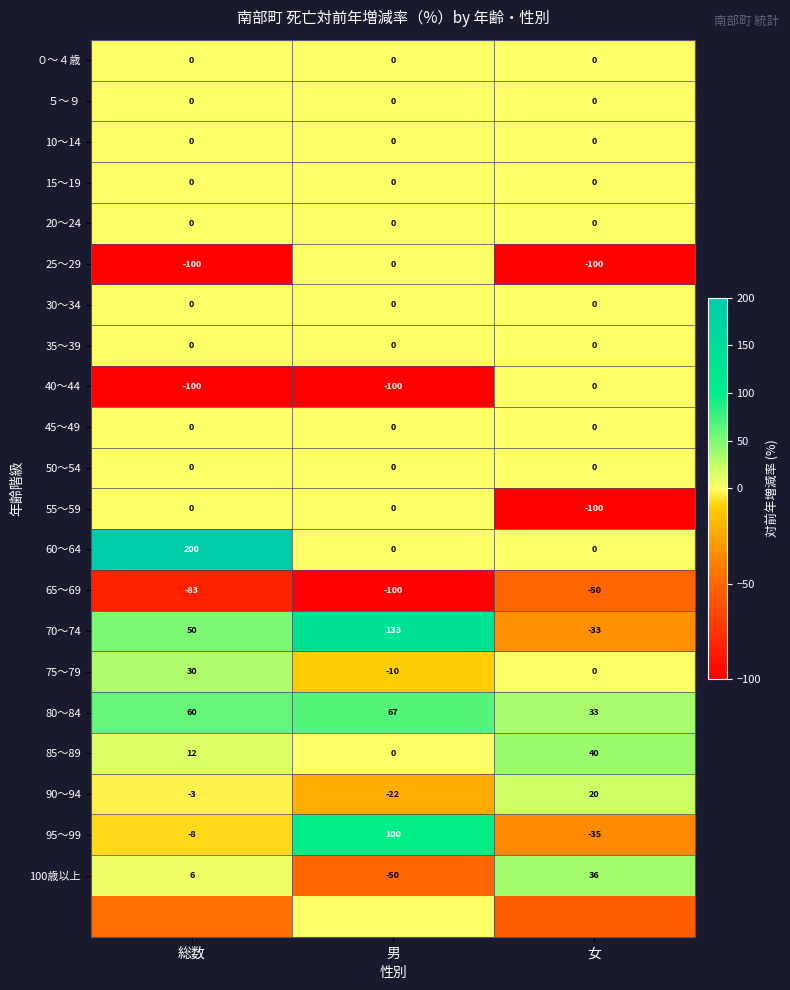

How many values in 60～64 are above zero?

1